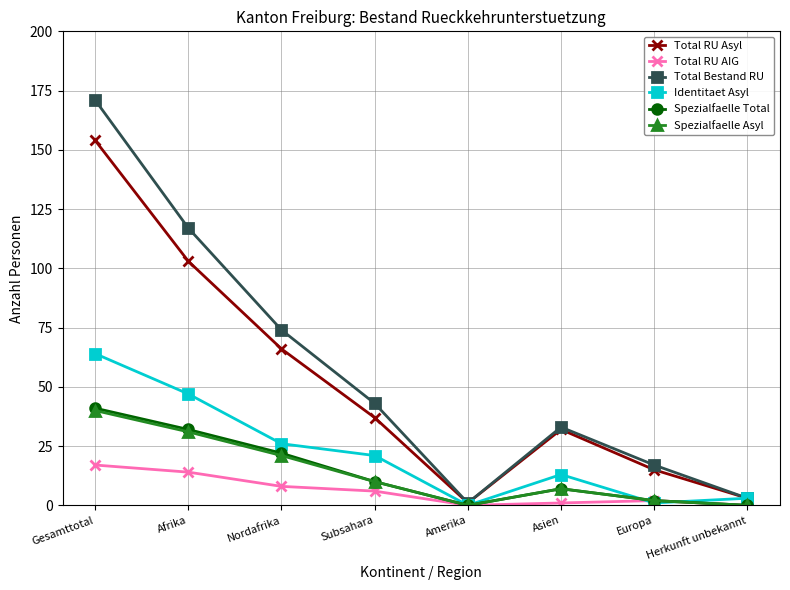

What position from the right is Afrika?

7